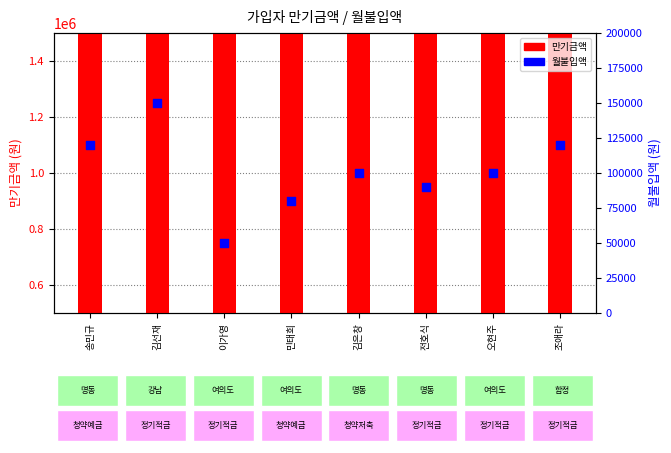

What are all the series names shown in the legend?

만기금액, 월불입액